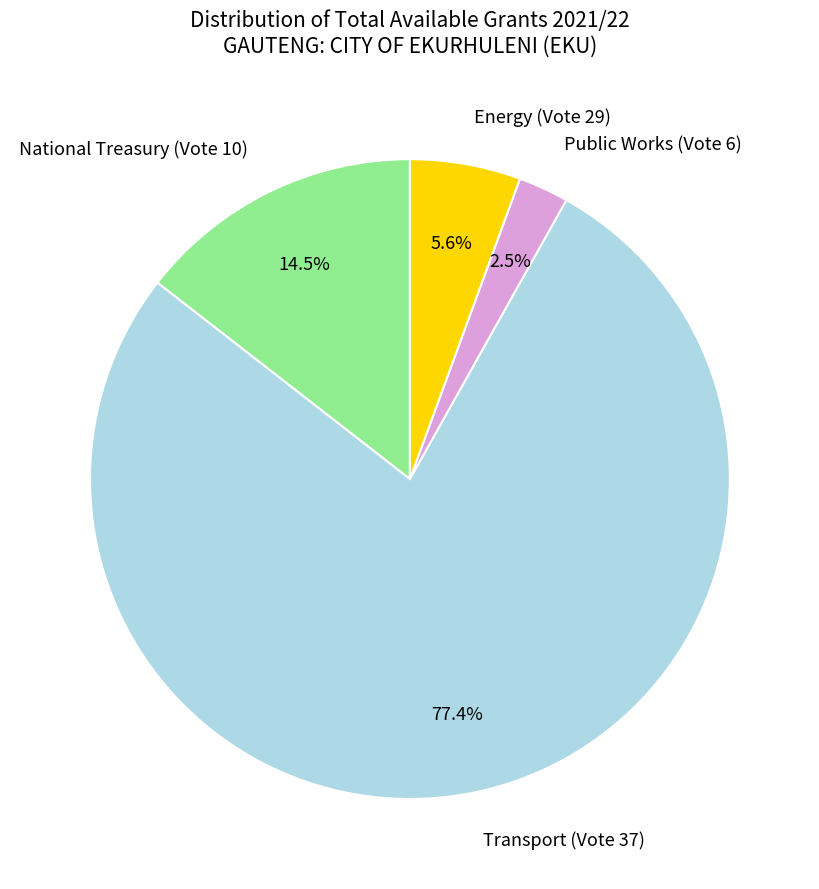

To the nearest percent, what is the combined percentage of Energy (Vote 29) and Public Works (Vote 6)?

8%